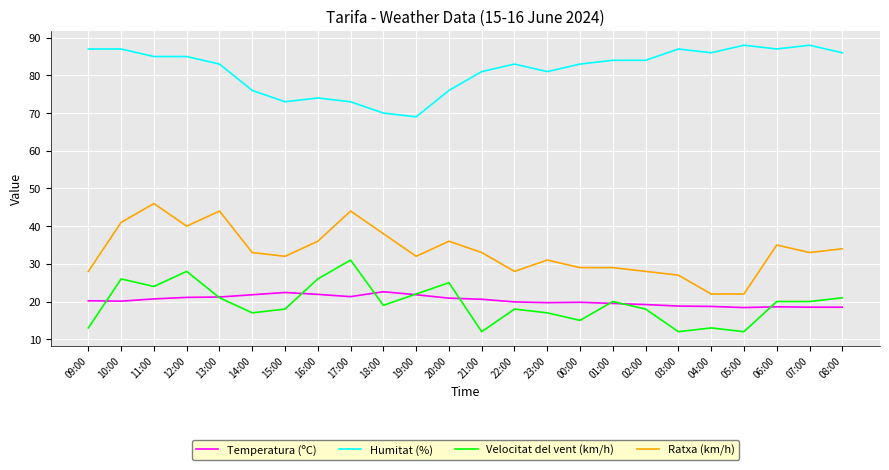

True or false: Velocitat del vent (km/h) and Humitat (%) intersect in this chart.

False